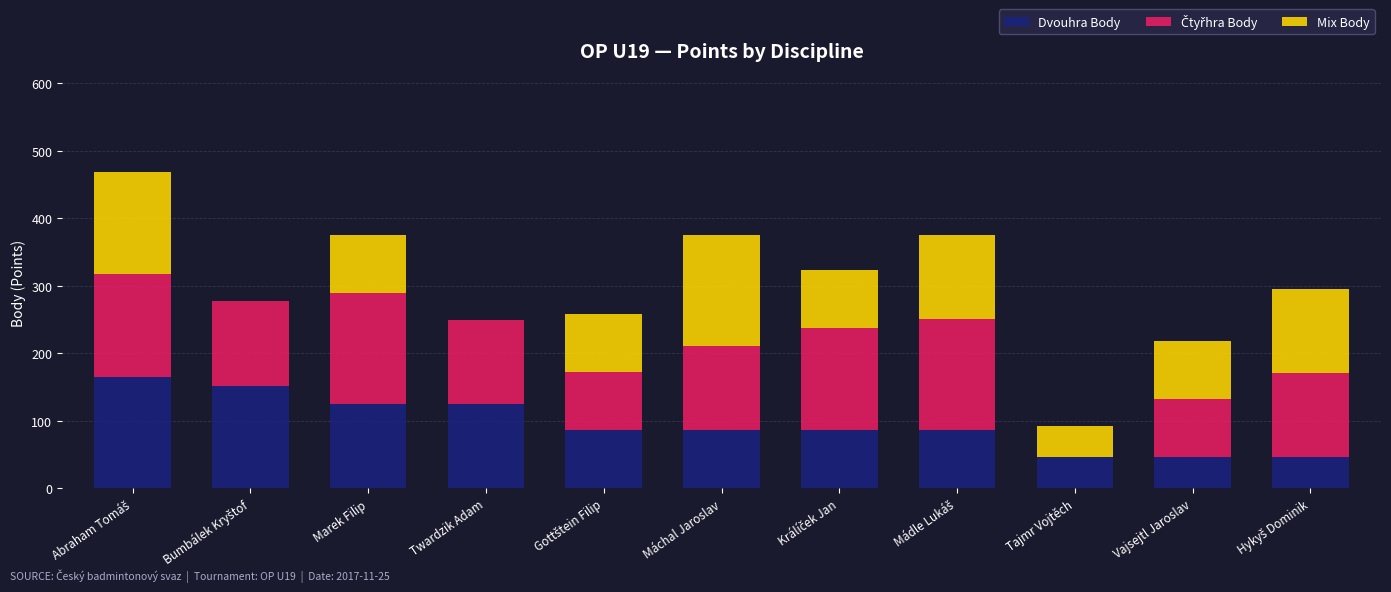

True or false: Dvouhra Body has a value of 87 at Marek Filip.

False